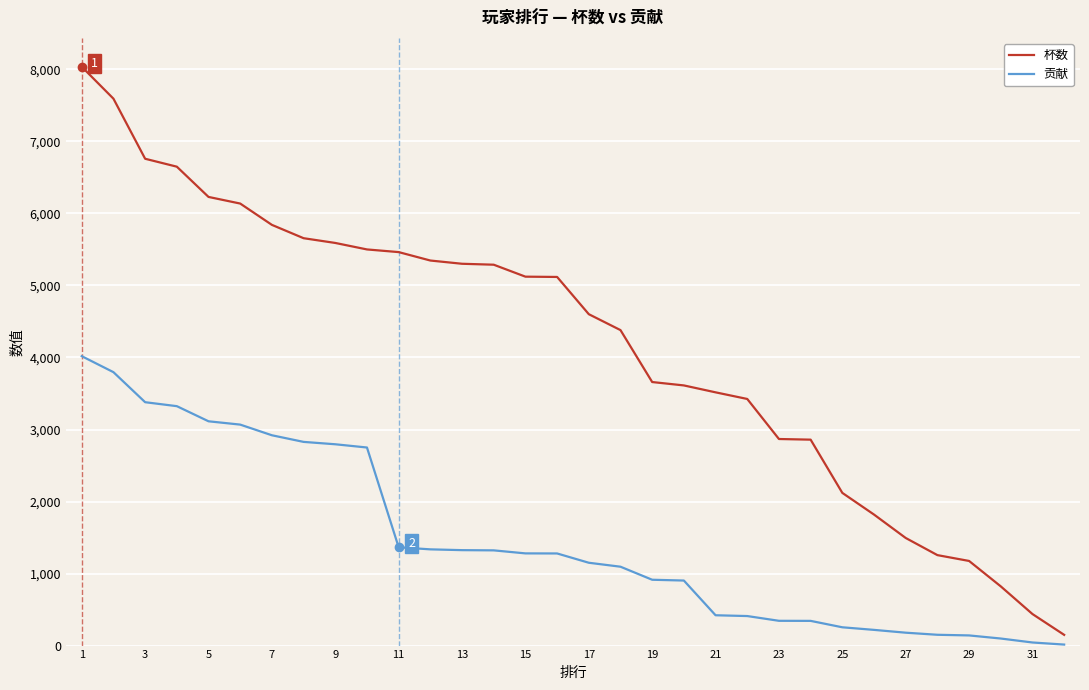

Which series has the widest spread of values?

杯数